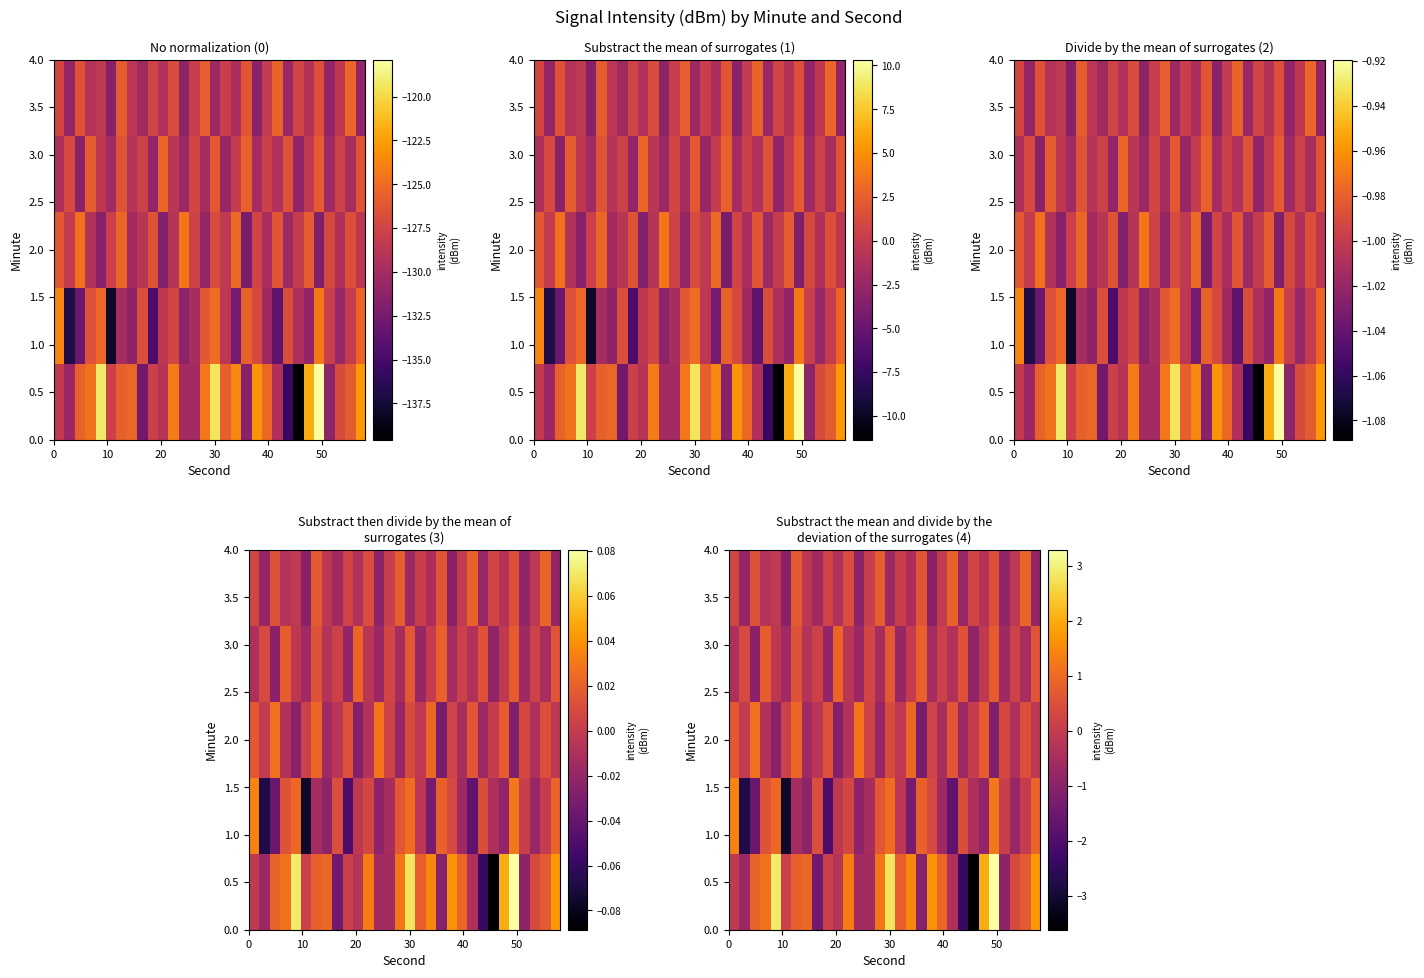

What is the minimum value shown in the chart?

-3.6